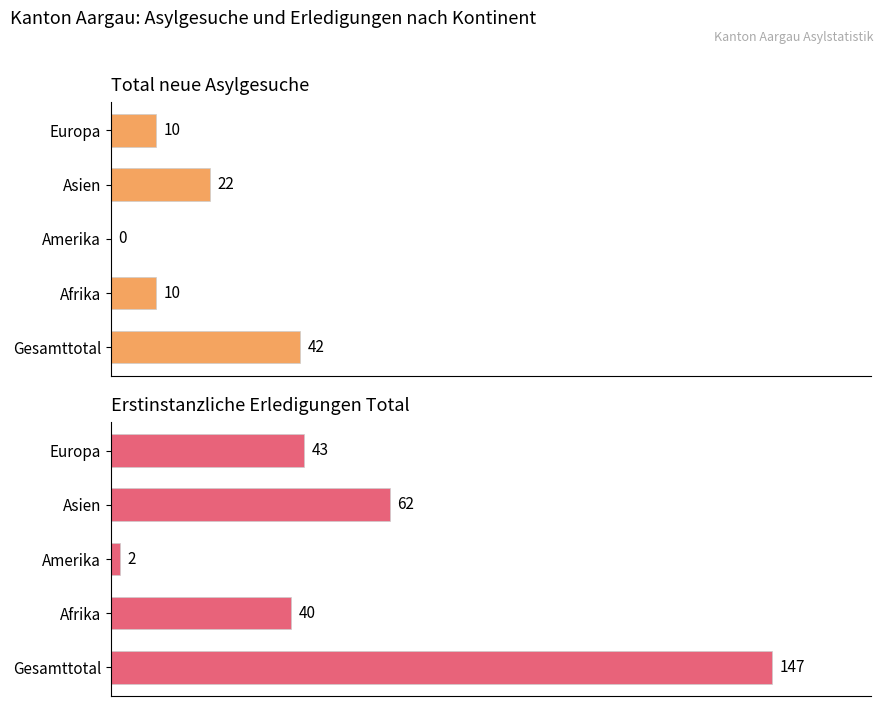

Count the Total neue Asylgesuche values in the range 10 to 22.

3